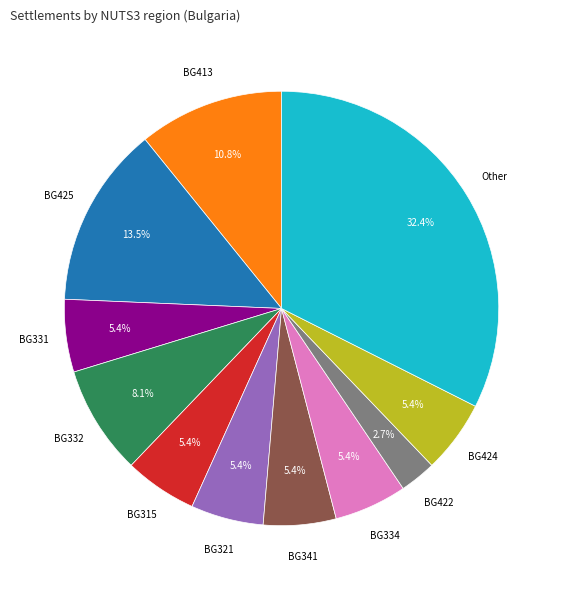

Is there a majority slice in this chart?

No